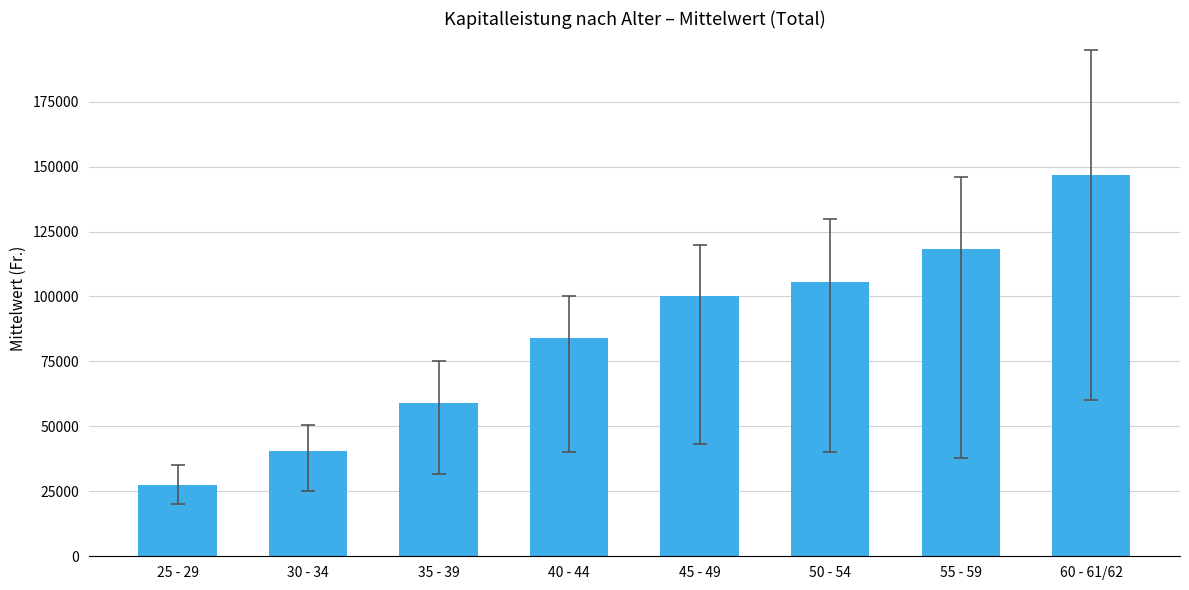

List the labels in order of value, largest first.

60 - 61/62, 55 - 59, 50 - 54, 45 - 49, 40 - 44, 35 - 39, 30 - 34, 25 - 29